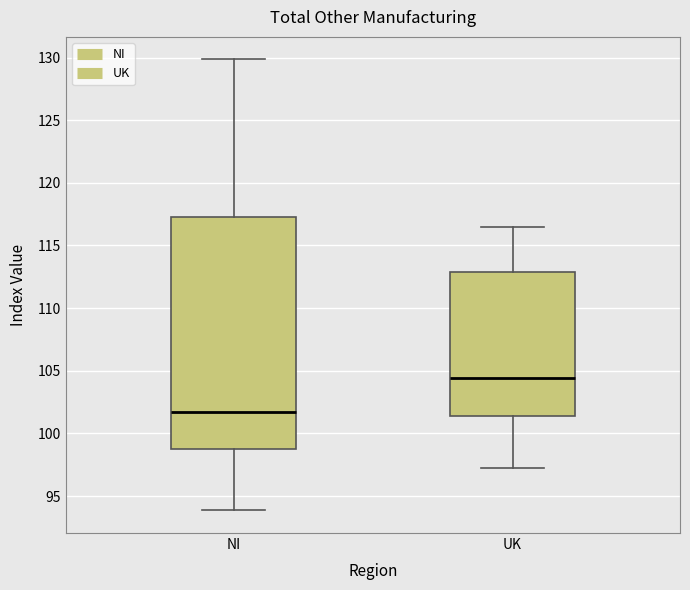

Reading left to right, transcribe this box plot: for each box, give where its median line is, the range the box spans, and where its two whiskers end, as read against the y-axis. The values are not printed on the chart, so give them approximately, as read against the axis.

NI: median 101.5, box 99.0 to 117.5, whiskers 94.0 to 130.0
UK: median 104.5, box 101.5 to 113.0, whiskers 97.0 to 116.5